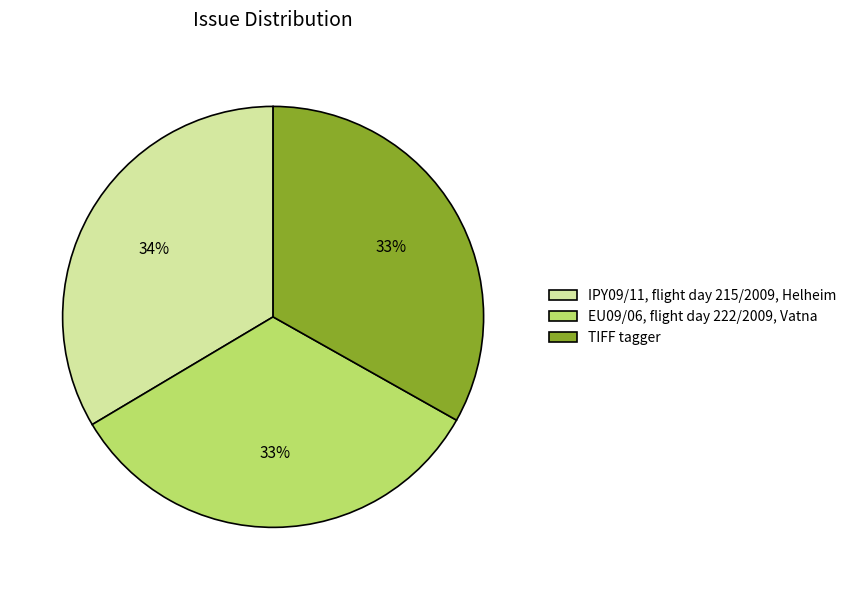

Is there a majority slice in this chart?

No